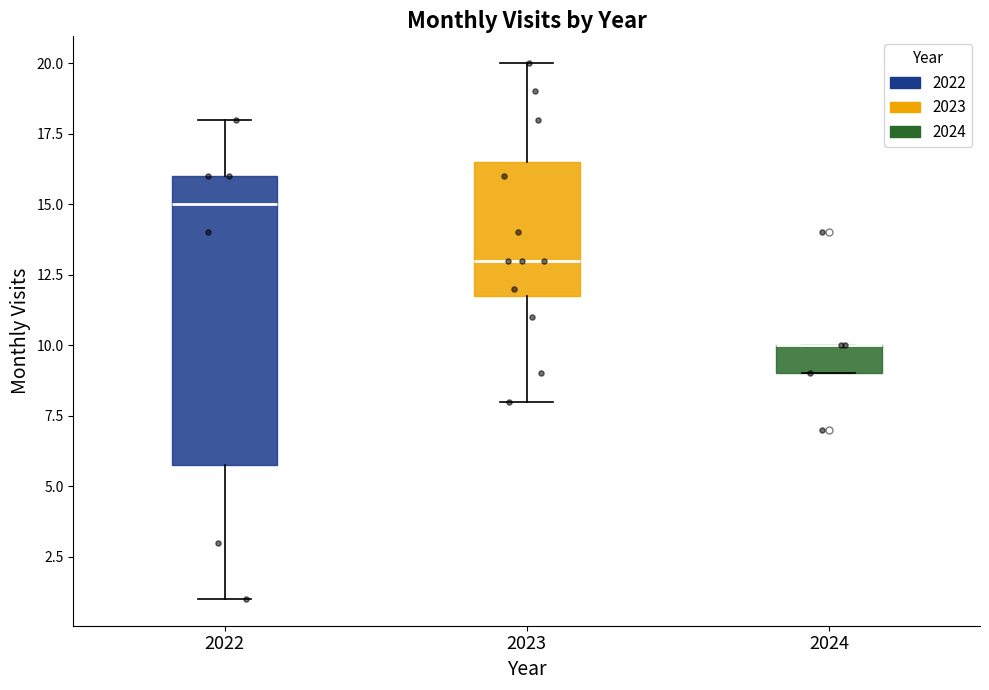

Where is the lower edge of the box at x = 2022 on the y-axis? The values are not printed on the chart, so give them approximately, as read against the axis.

6.0